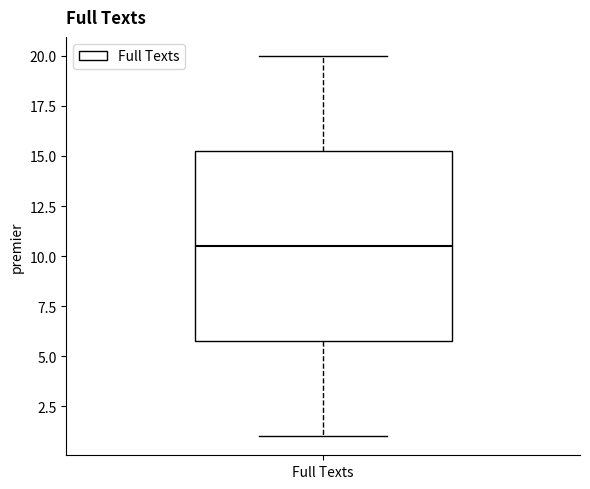

Where does the lower whisker of the box for Full Texts end on the y-axis? The values are not printed on the chart, so give them approximately, as read against the axis.

1.0